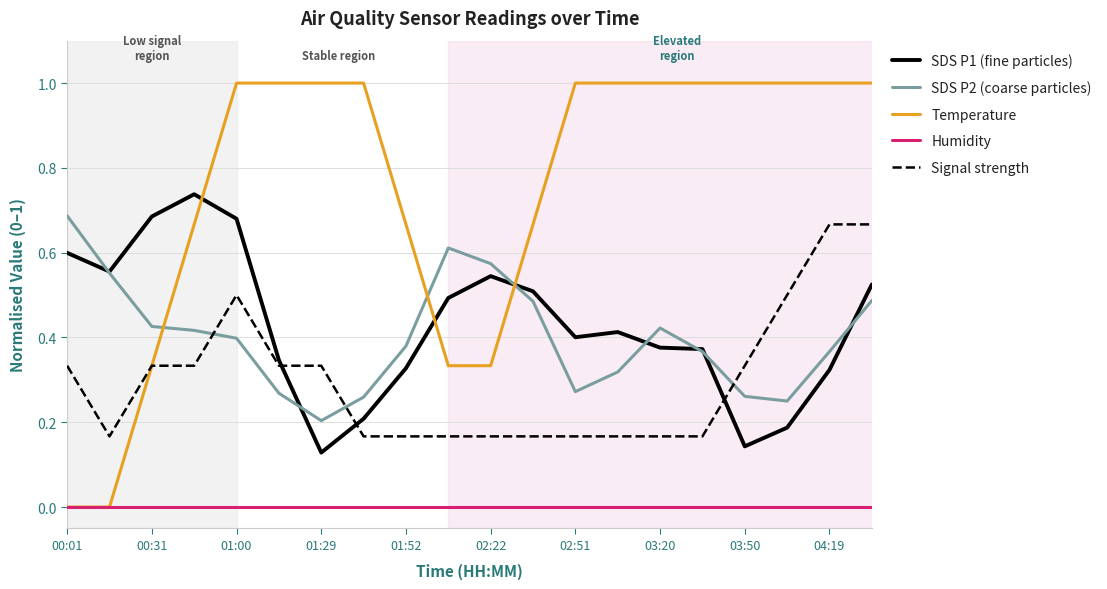

Count the number of categories in the chart.

20